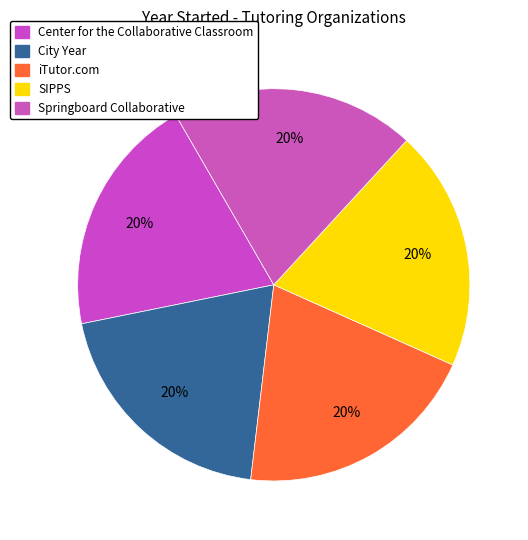

Rank the categories by value from lowest to highest.

Center for the Collaborative Classroom, SIPPS, City Year, Springboard Collaborative, iTutor.com